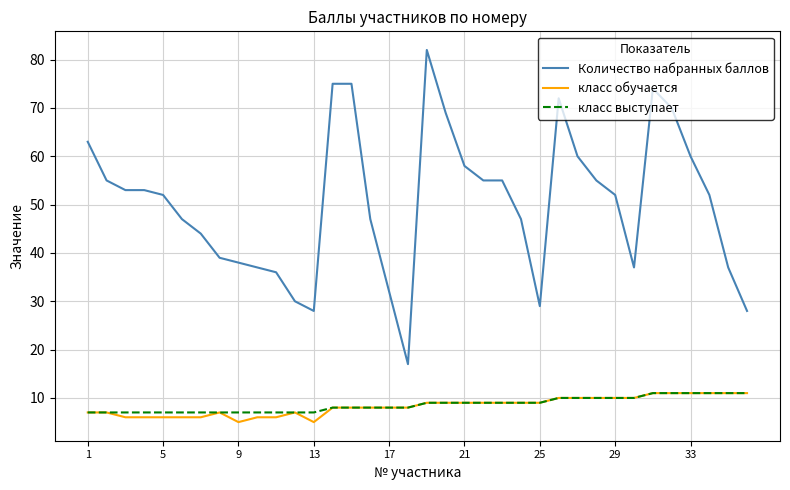

What is the greatest value displayed?

82